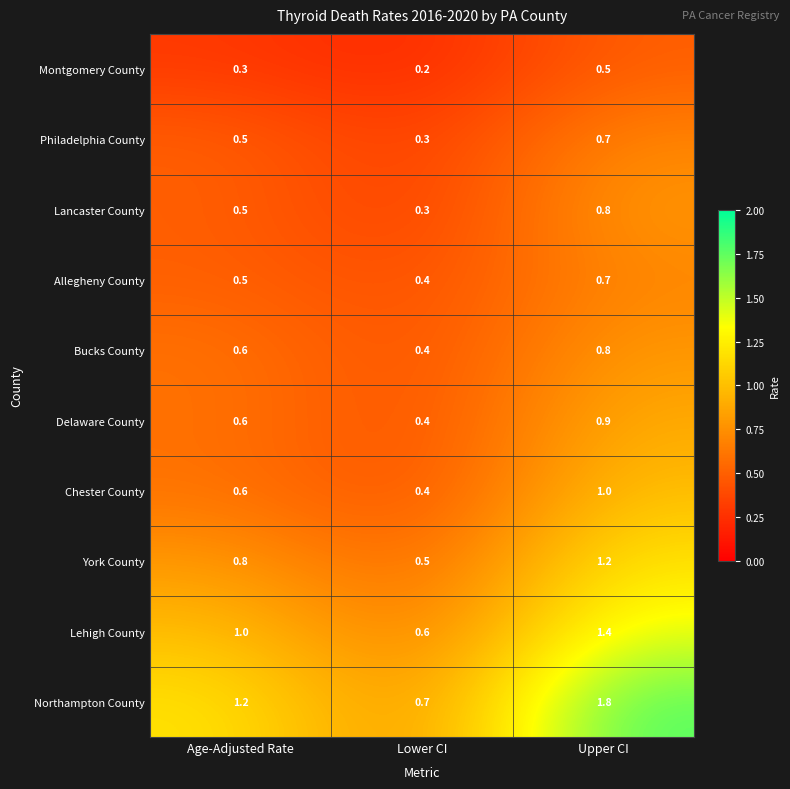

The value of York County at Lower CI is 0.5. True or false?

True